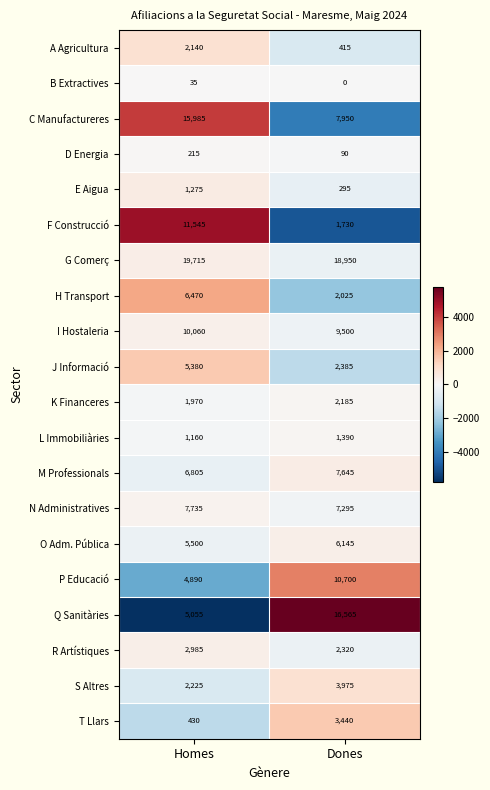

List the series in order of their peak value, highest first.

G Comerç, Q Sanitàries, C Manufactureres, F Construcció, P Educació, I Hostaleria, N Administratives, M Professionals, H Transport, O Adm. Pública, J Informació, S Altres, T Llars, R Artístiques, K Financeres, A Agricultura, L Immobiliàries, E Aigua, D Energia, B Extractives